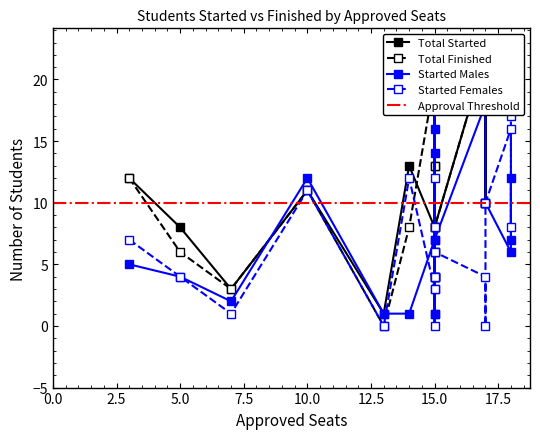

What is the approximate value of TOTAL # STARTED FEMALES at 15?

8